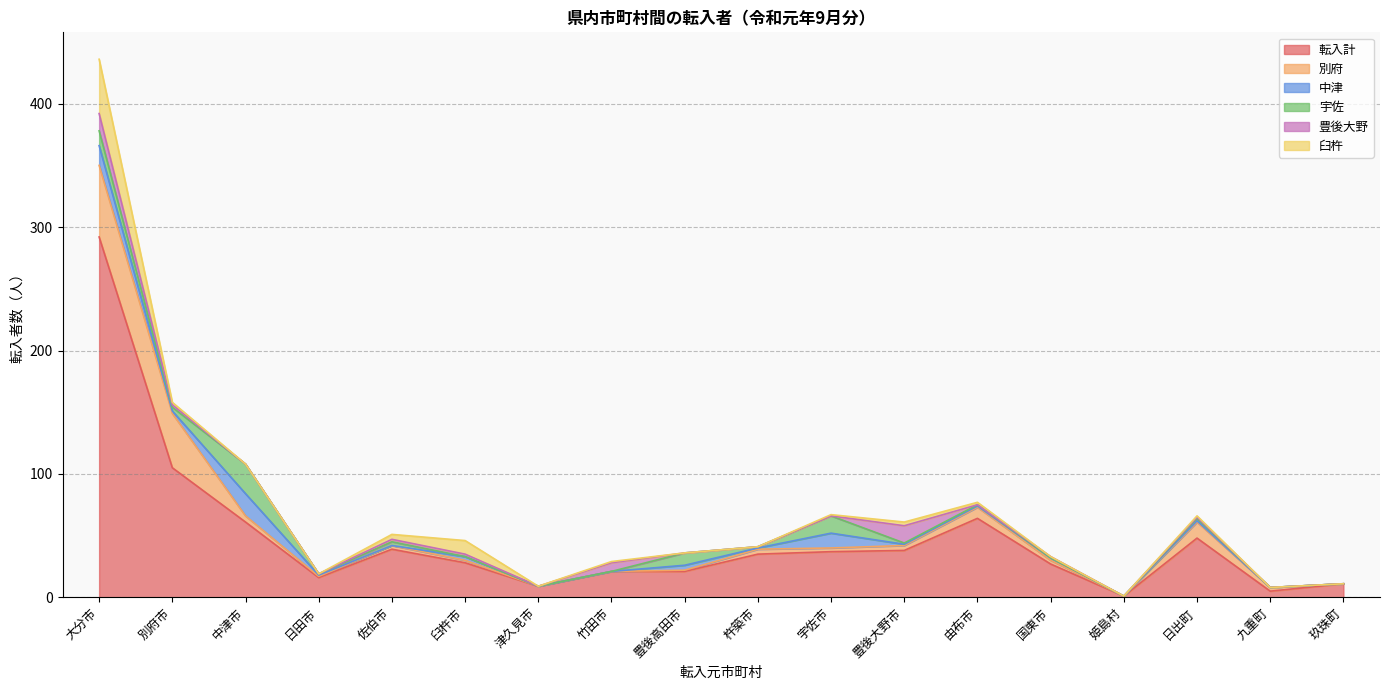

What is the value of the 別府 point at the 2nd from the left?

44